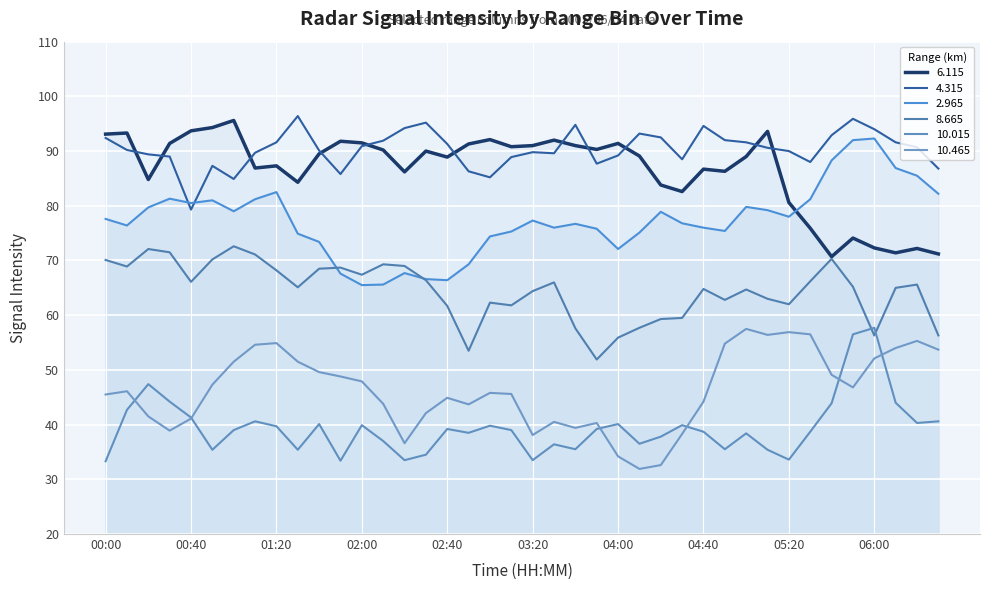

How many interior local valleys does the Range 2.965 series have?

9